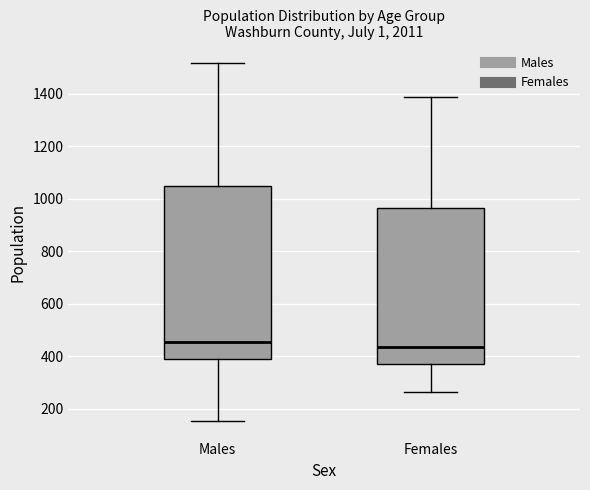

Where is the upper edge of the box for Males on the y-axis? The values are not printed on the chart, so give them approximately, as read against the axis.

1040